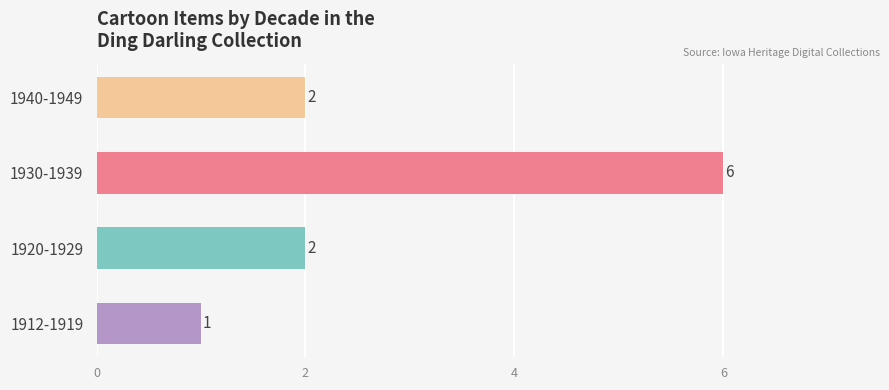

What is the sum of all values?

11